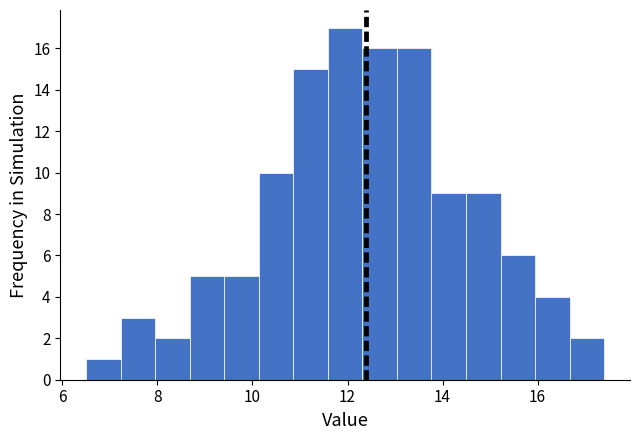

Around what value on the x-axis is the tallest bar? Give the approximate position of its centre, as read against the axis.

12.0